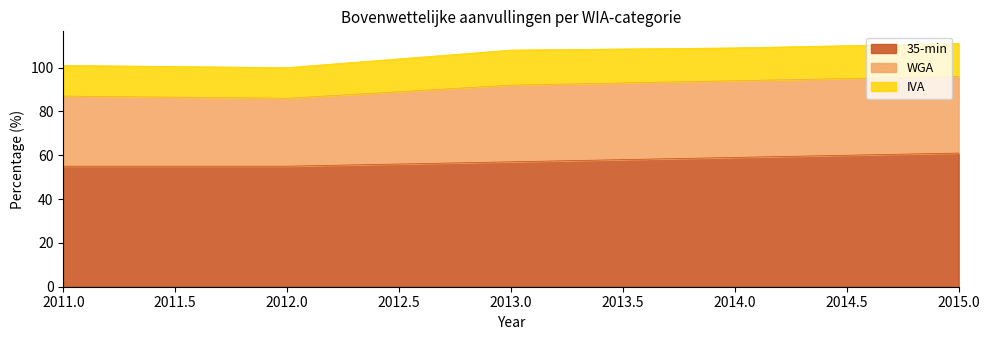

What is the sum of the WGA values at 2013 and 2012?

66